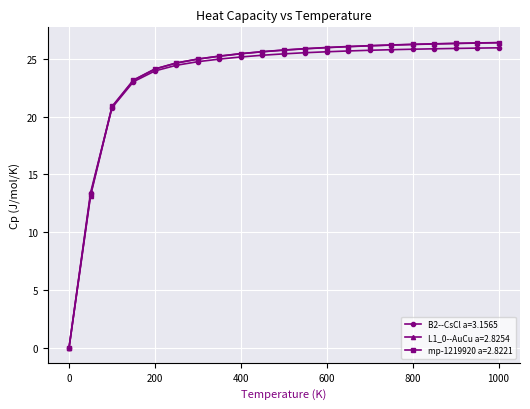

At how many categories does at least one series exceed 19?

19